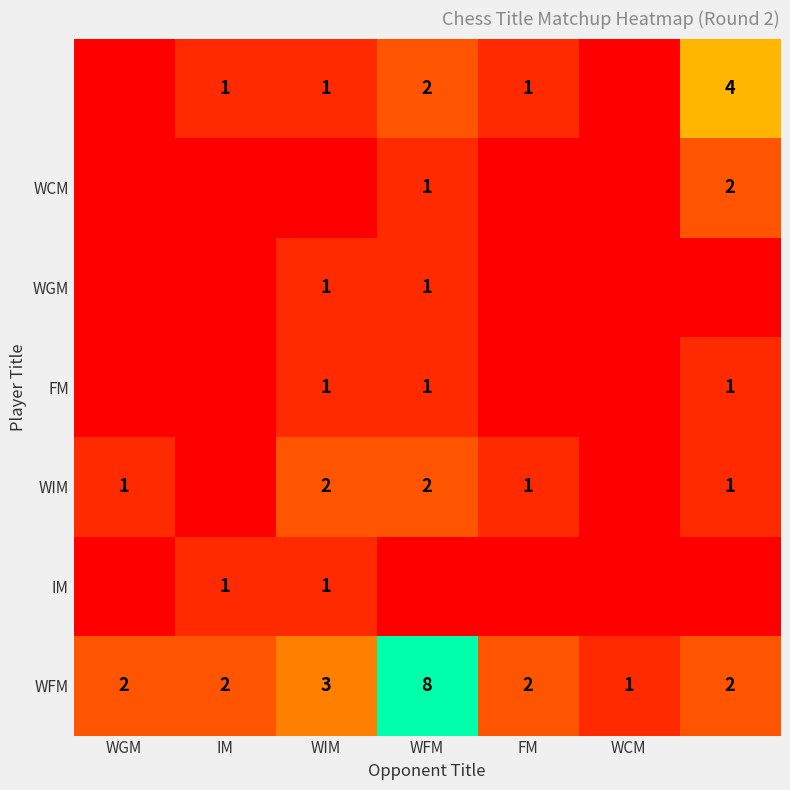

Where is WFM nearest to the value 4?

WIM